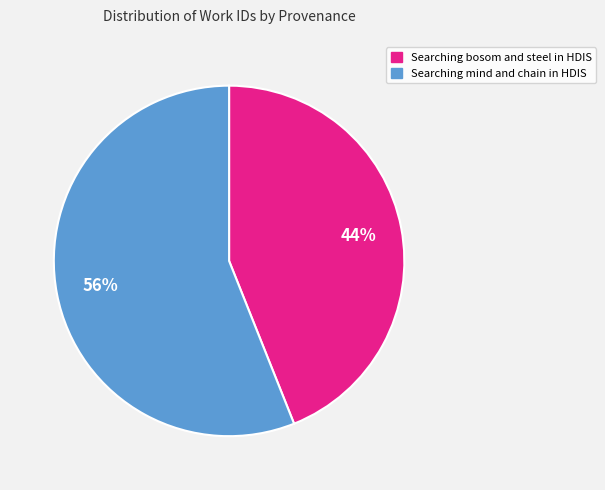

Between Searching bosom and steel in HDIS and Searching mind and chain in HDIS, which is larger?

Searching mind and chain in HDIS